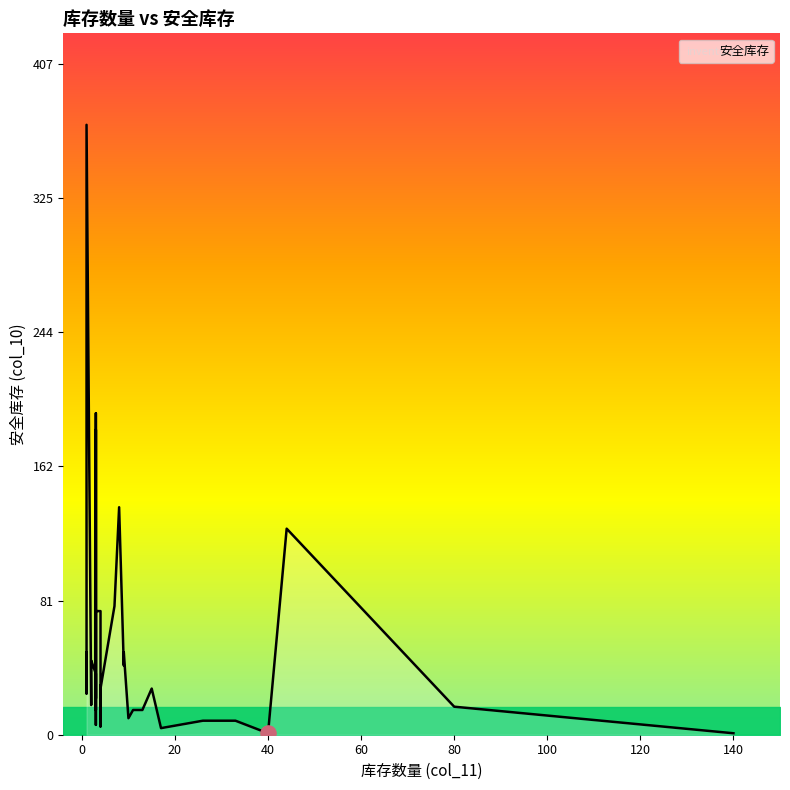

What is the change in value from 33 to 1?

+16.5